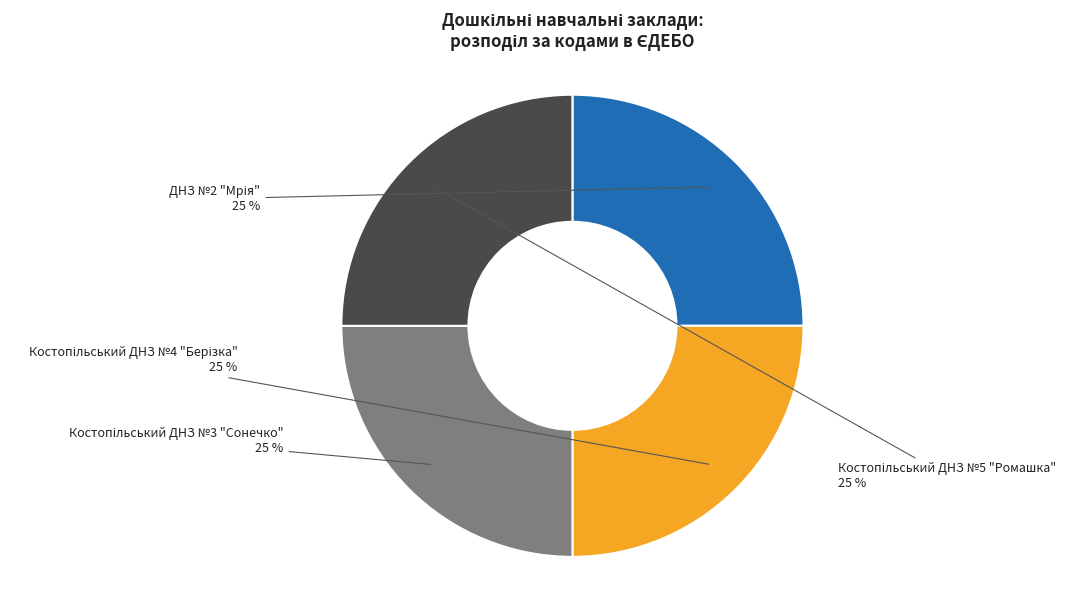

Rank the categories by value from highest to lowest.

Костопільський ДНЗ №5 "Ромашка", Костопільський ДНЗ №4 "Берізка", ДНЗ №2 "Мрія", Костопільський ДНЗ №3 "Сонечко"